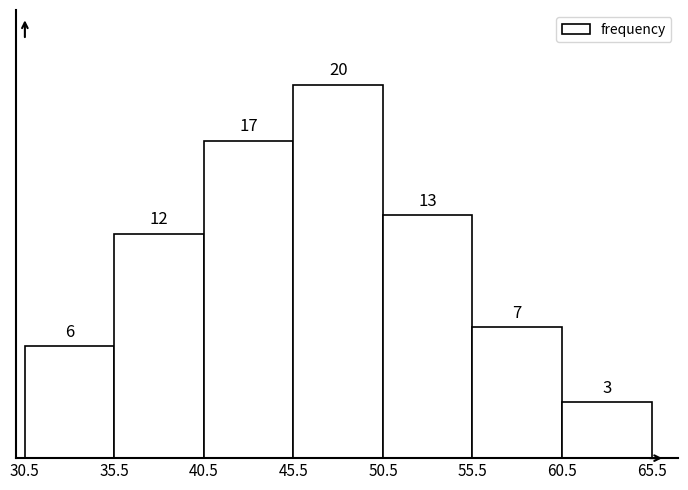

Reading left to right, extract all data points from this chart.

6	12	17	20	13	7	3